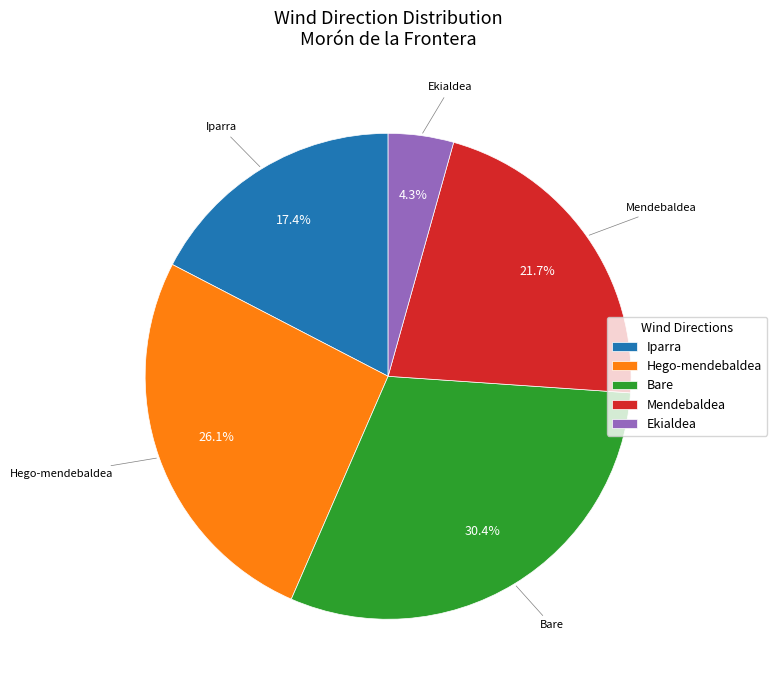

Which slice is the smallest?

Ekialdea